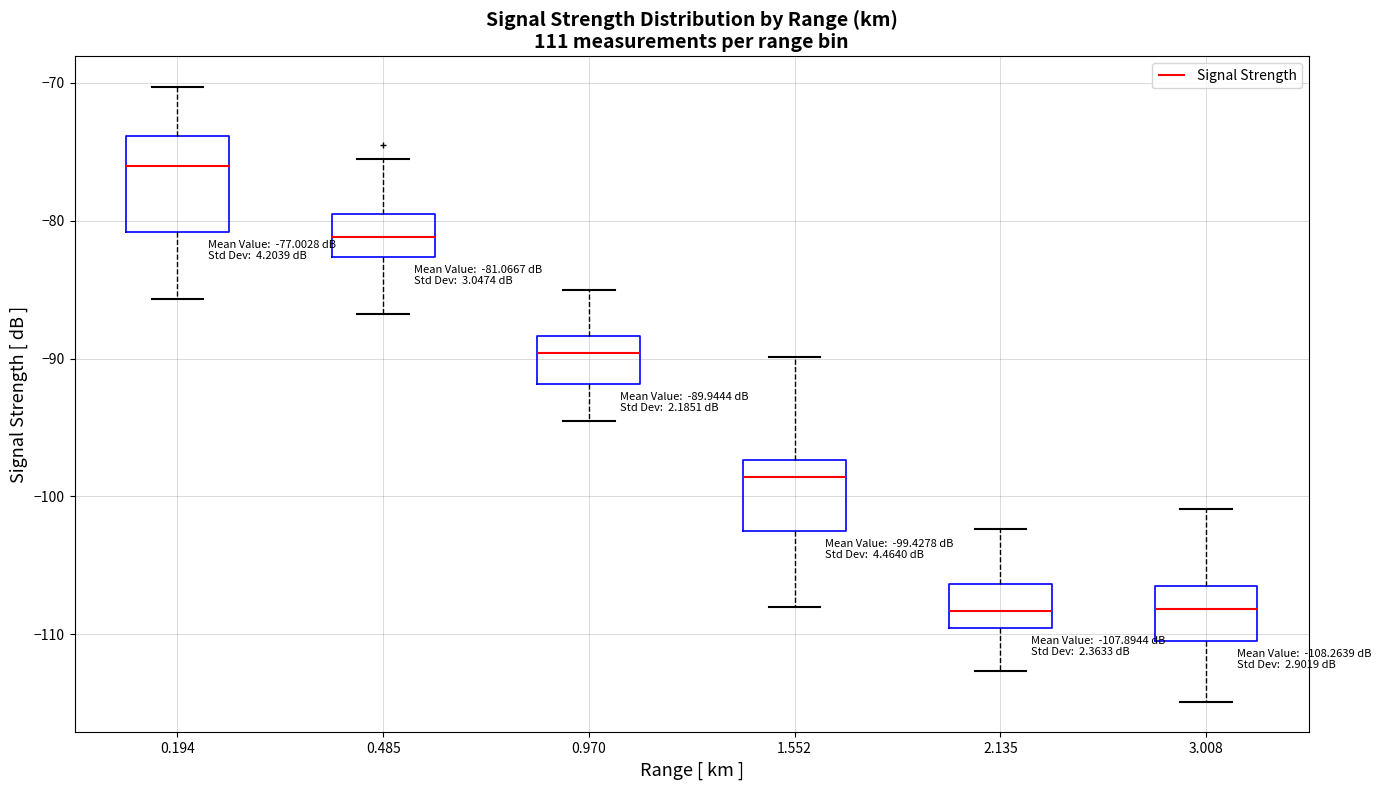

Which box is the tallest, from its lower edge to its upper edge?

0.194